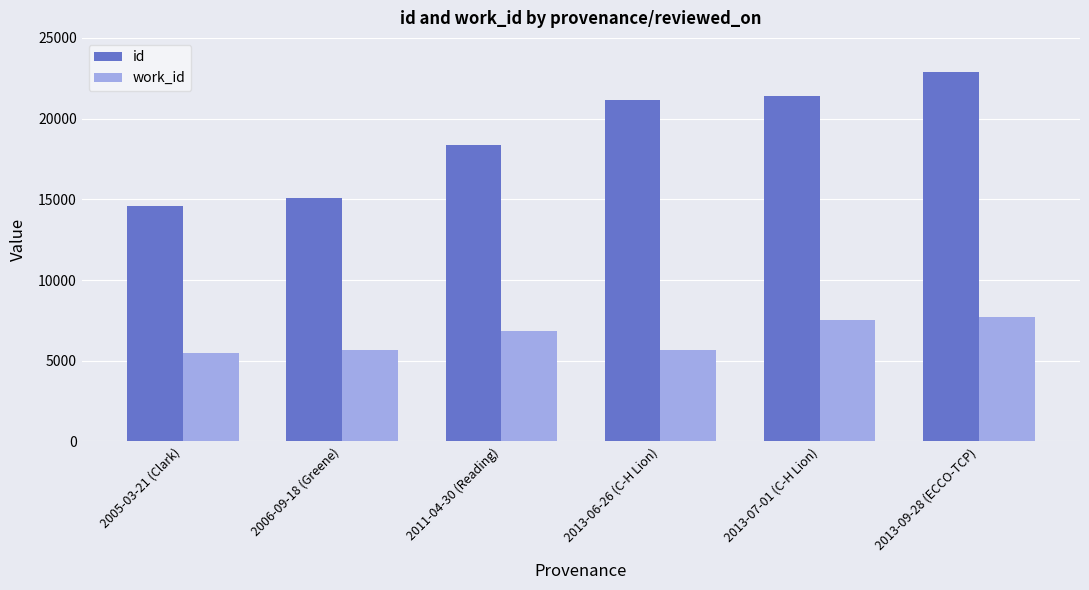

What is the approximate value of id at 2013-06-26 (C-H Lion)?

21157